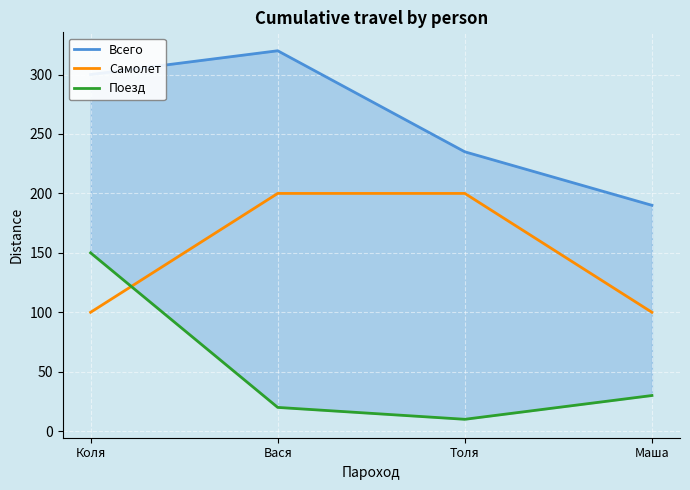

What are all the series names shown in the legend?

Всего, Самолет, Поезд